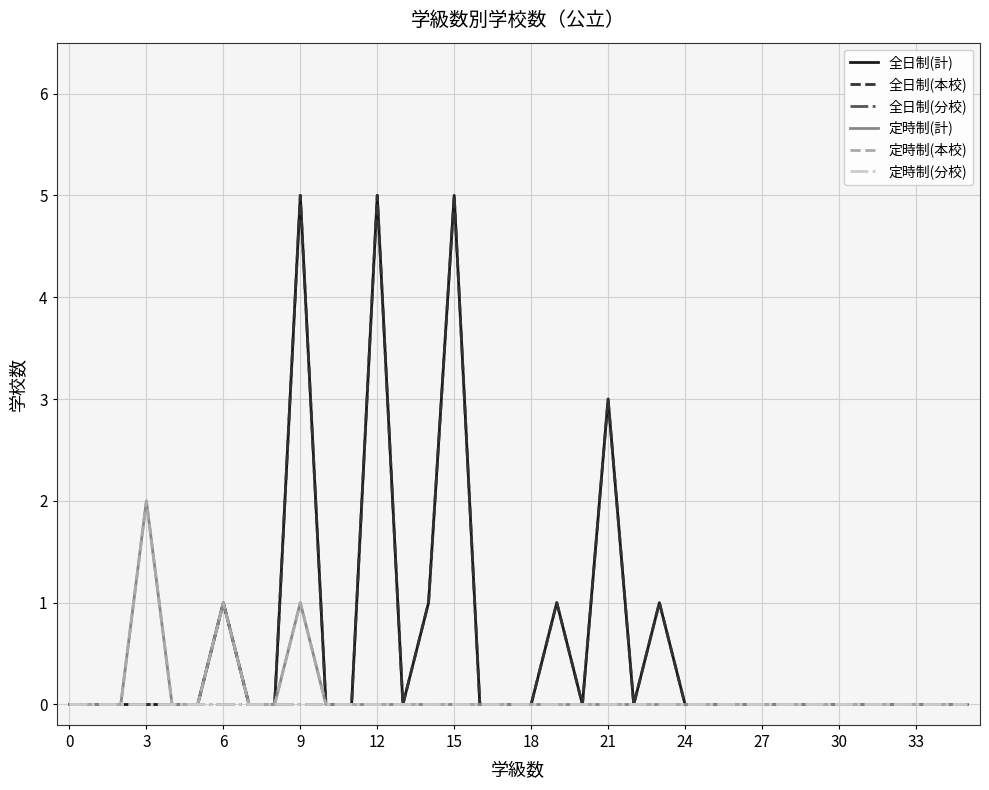

True or false: 定時制(本校) and 定時制(分校) intersect in this chart.

False